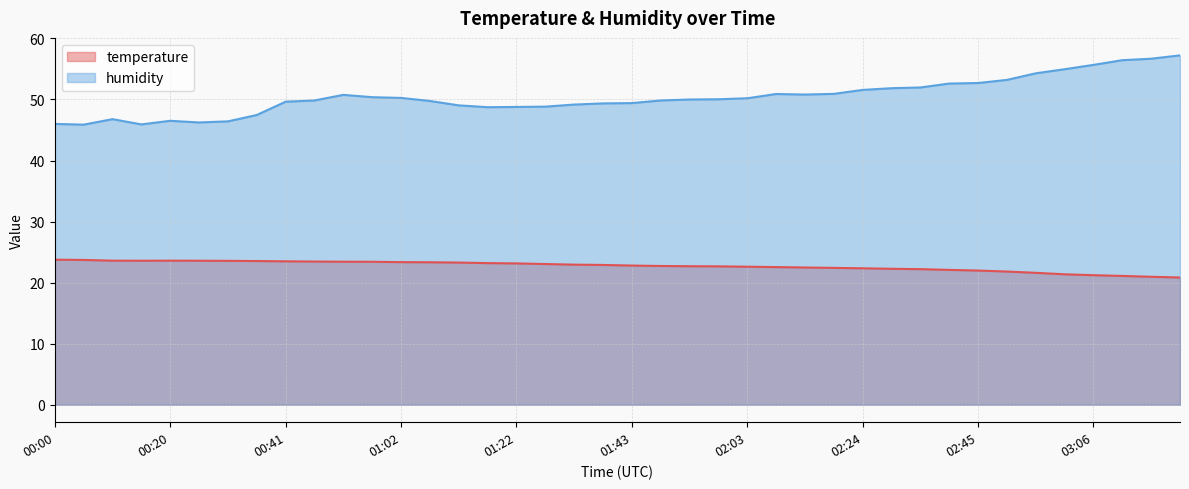

Does the chart display data point markers on the line(s)?

No